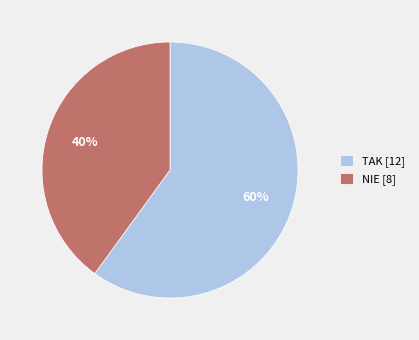

Combined, do NIE and TAK account for over 50%?

Yes